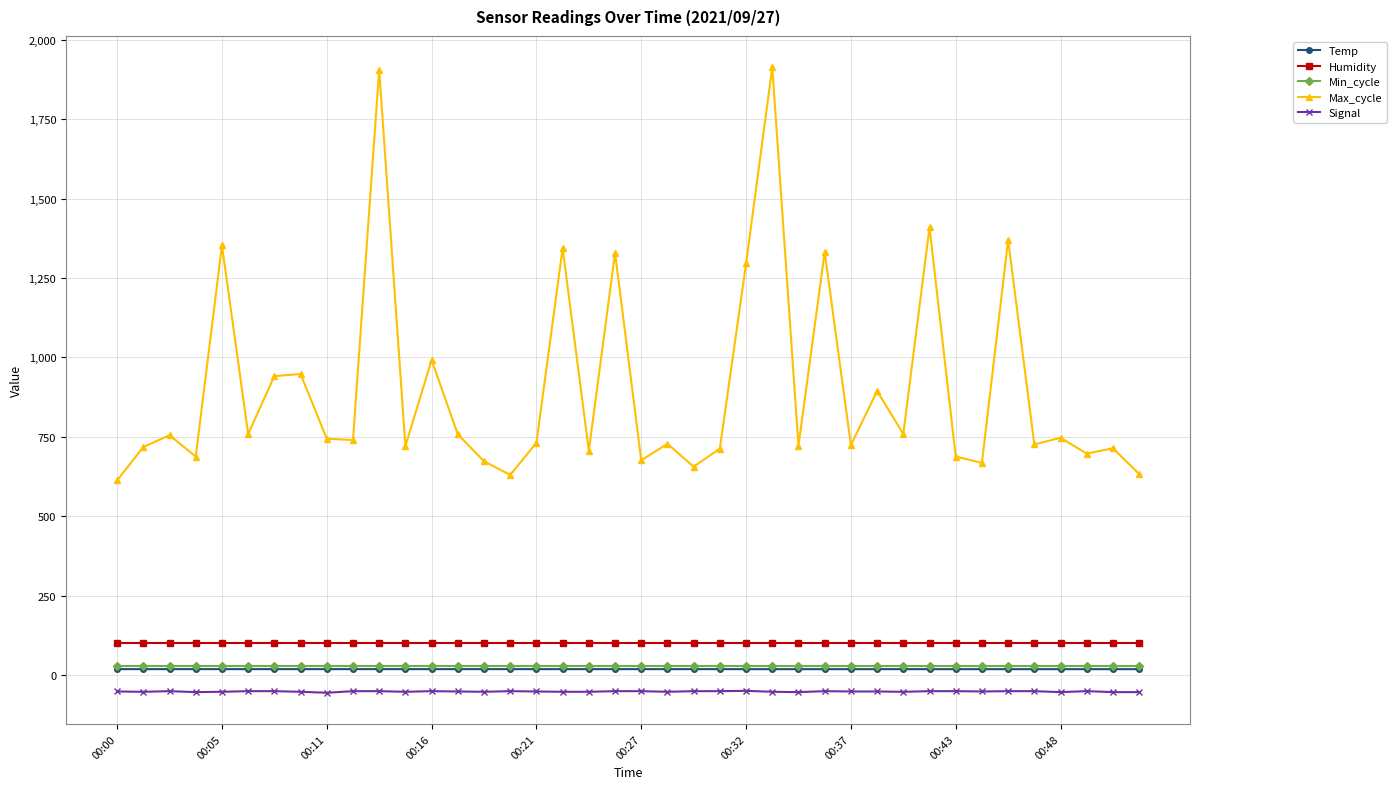

What is the minimum value for Min_cycle?

28.0